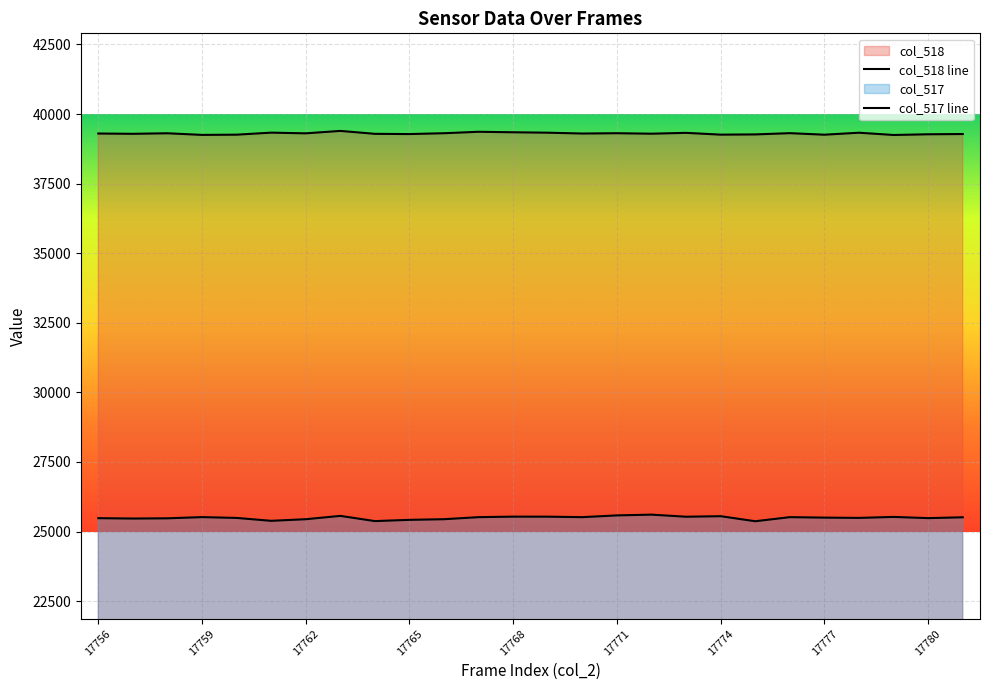

True or false: col_518 and col_517 intersect in this chart.

False